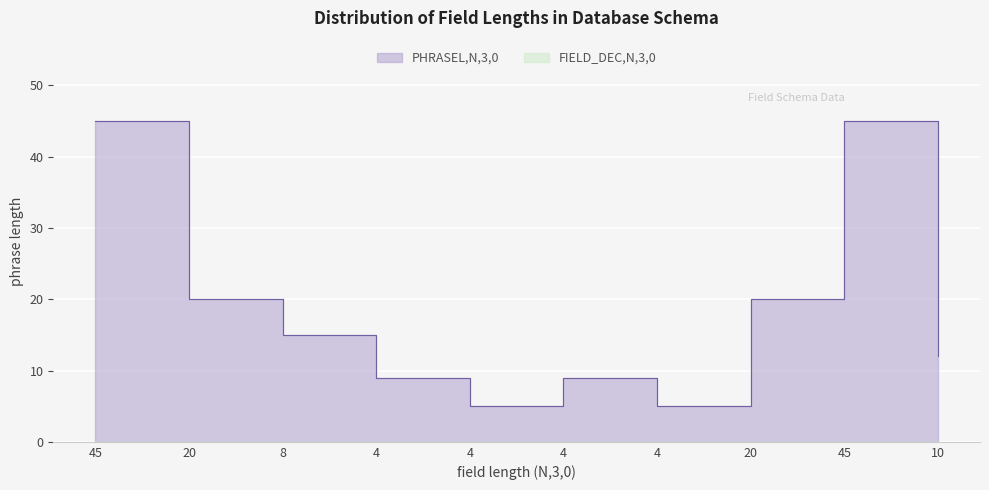

True or false: FIELD_DEC,N,3,0 and PHRASEL,N,3,0 intersect in this chart.

False